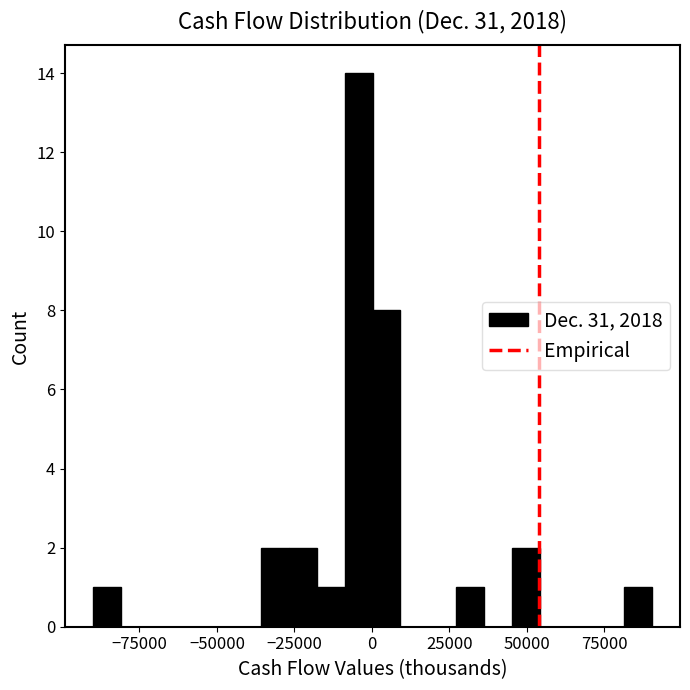

Read against the x-axis, roughly where is the centre of the tallest bar?

-5000